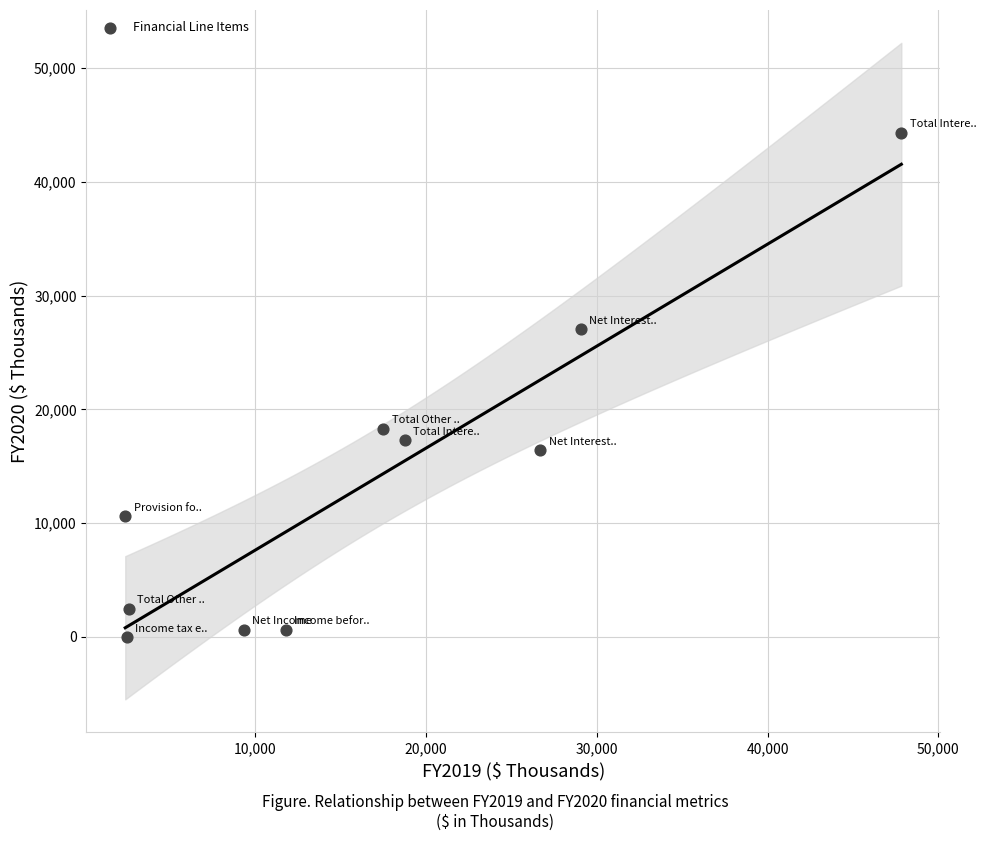

What Y value in the scatter plot is closest to 22135?

18302